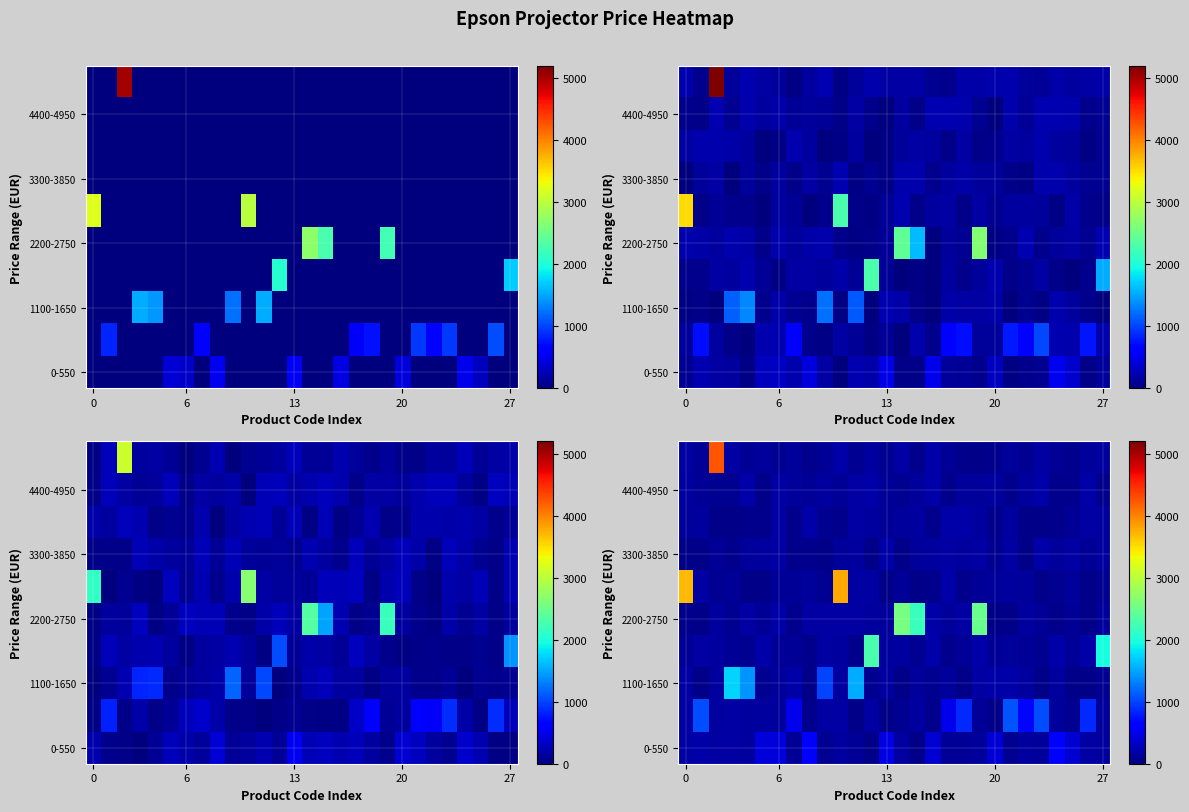

What is the spread (max minus min) of values at 19?

2434.9